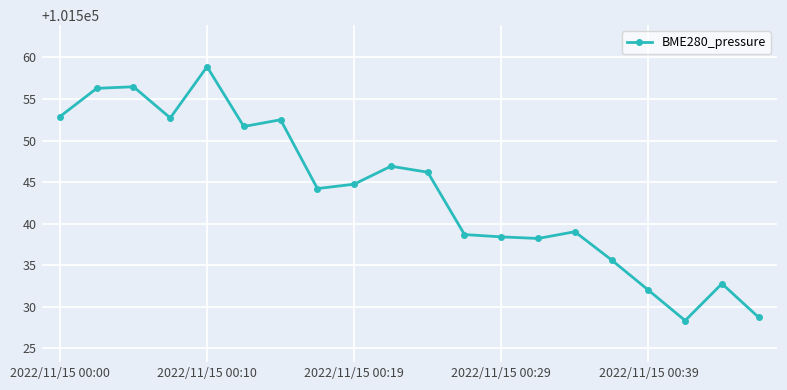

True or false: the data has more than 1 interior local peaks.

True